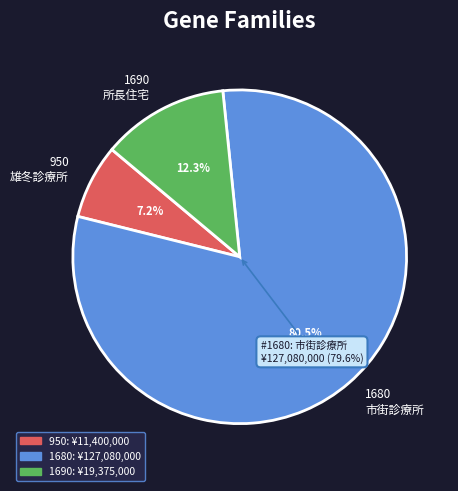

Rank the categories by value from highest to lowest.

1680, 1690, 950